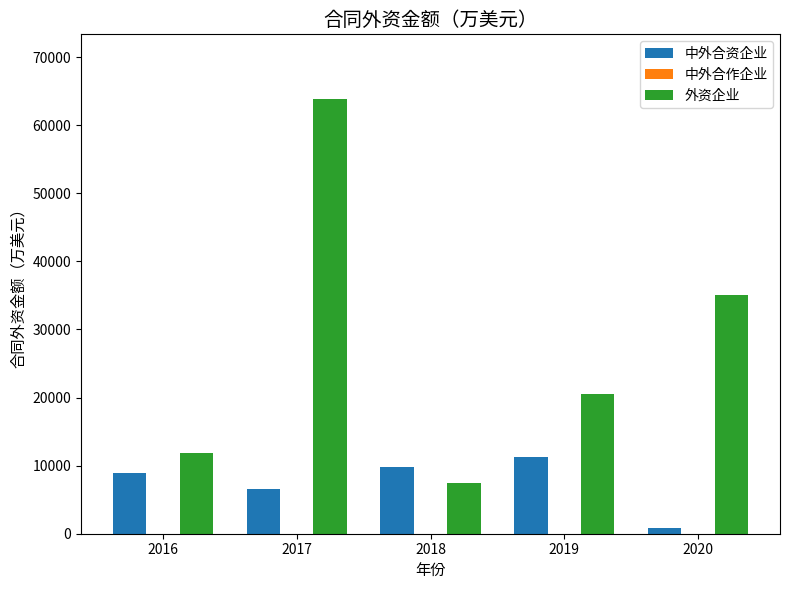

Reading left to right, extract all data points from this chart.

中外合资企业: 8925	6538	9857	11338	880
外资企业: 11807	63790	7434	20497	35041